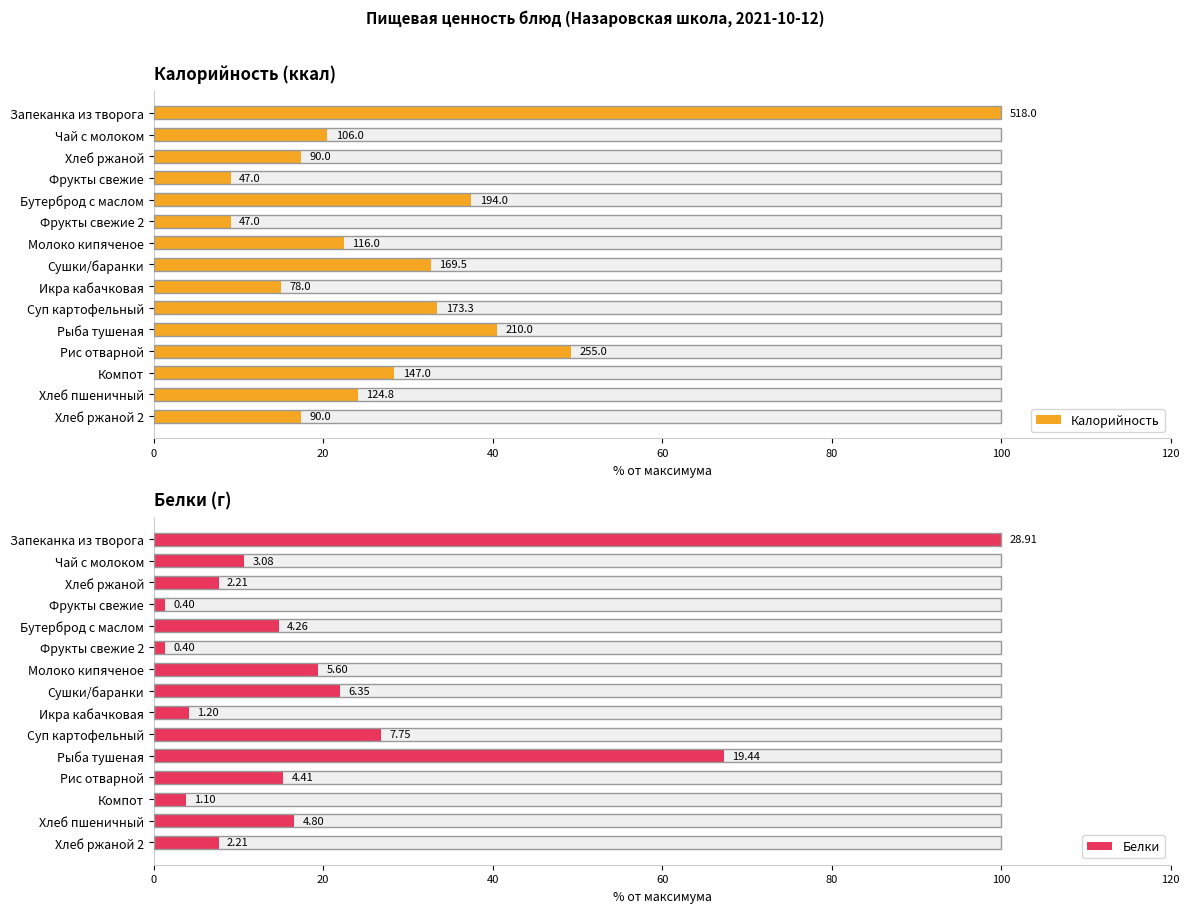

What are all the series names shown in the legend?

Калорийность, Белки